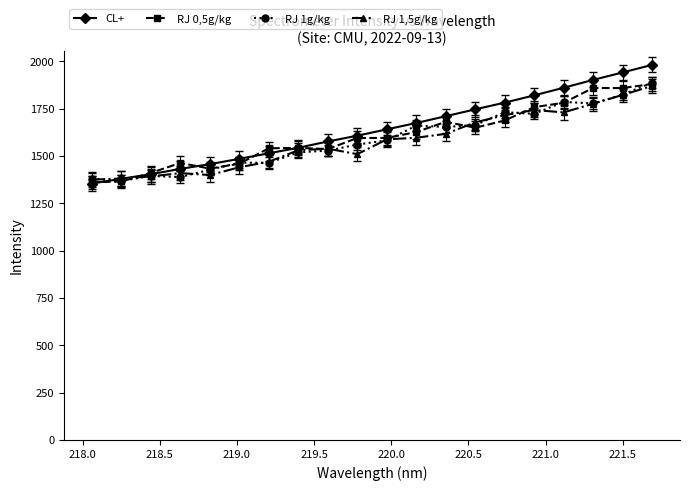

What is the value of the CL+ point at the 3rd from the left?

1403.4